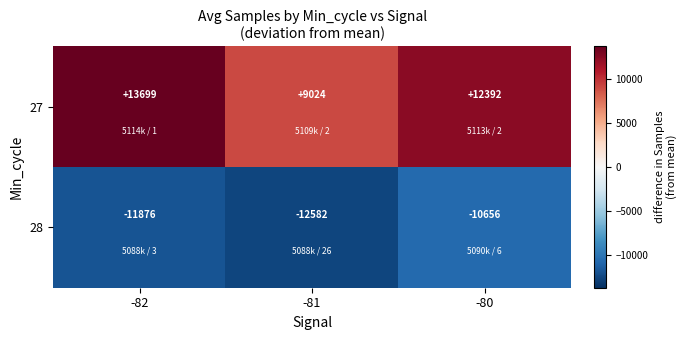

Count the number of data series in this chart.

2